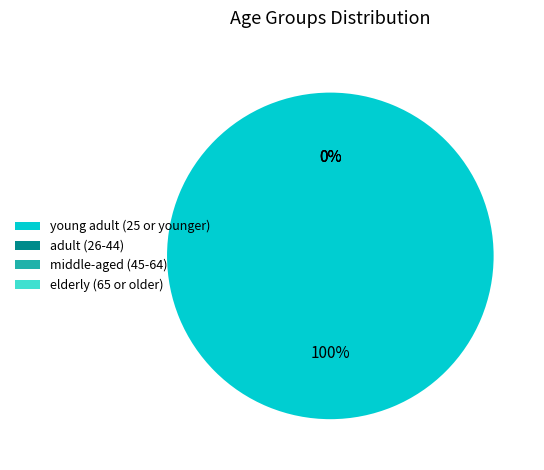

Is there a majority slice in this chart?

No